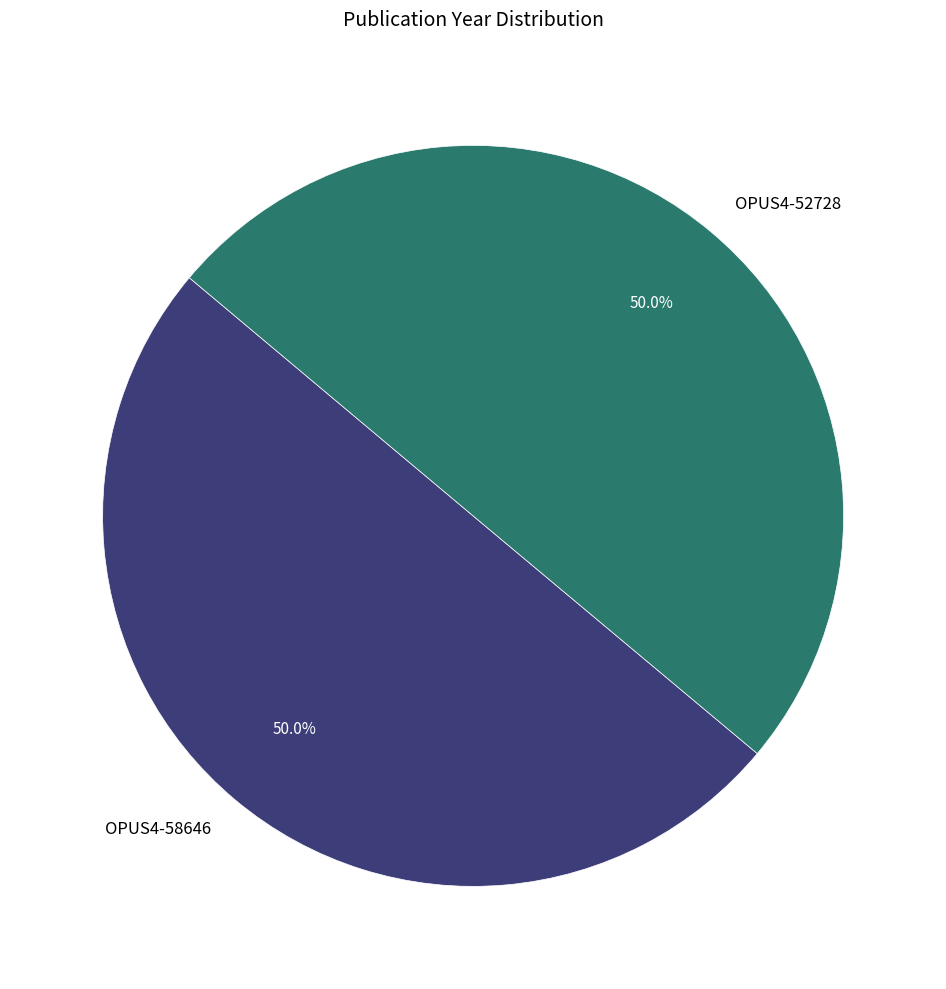

What is the ratio of the value at OPUS4-52728 to the value at OPUS4-58646?

1.0